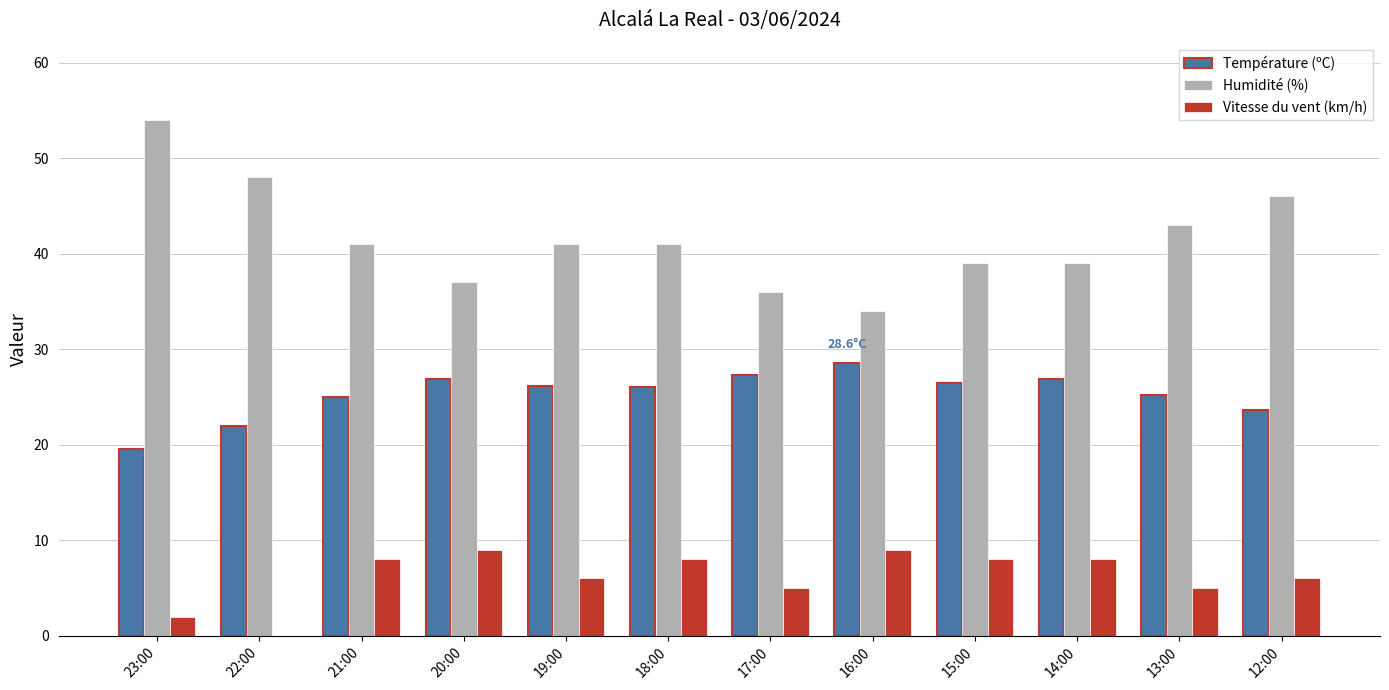

Which series changed the most between 19:00 and 12:00?

Humidité (%)